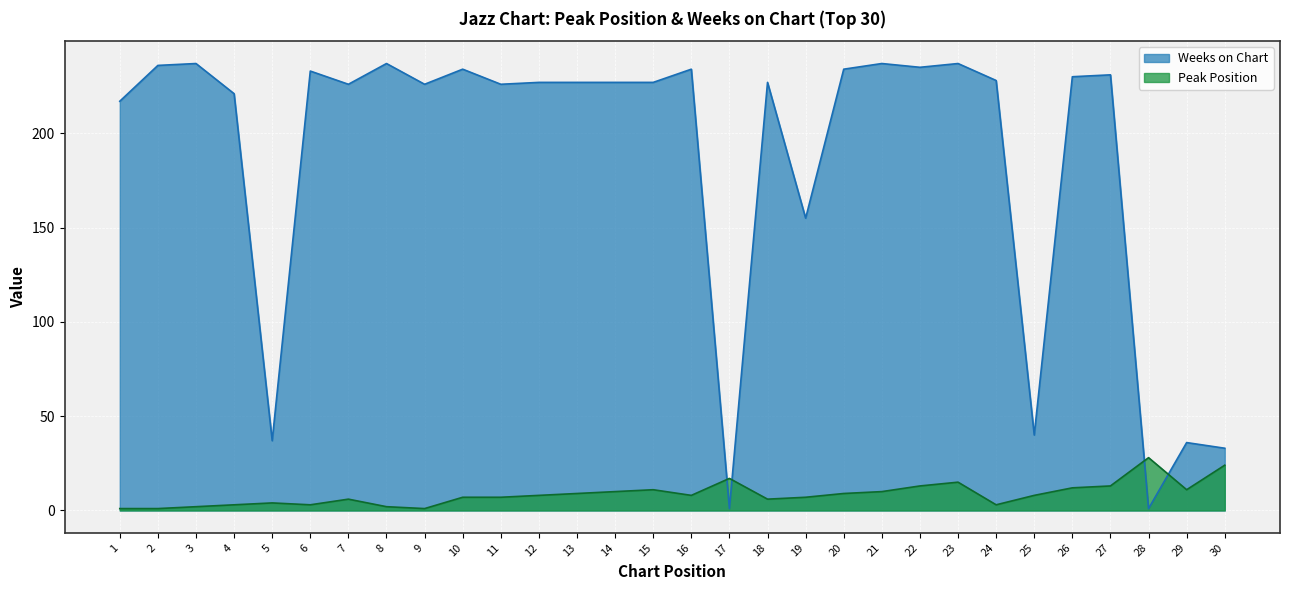

What is the value of the Weeks on Chart point at the 13th from the left?

227